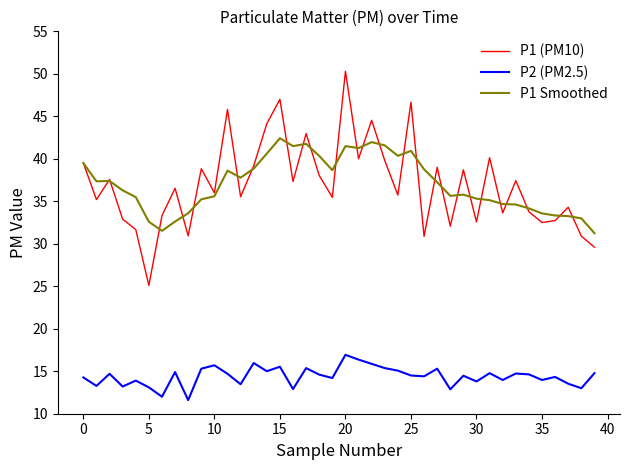

Rank the series by their maximum value, from highest to lowest.

P1 (PM10), P1 Smoothed, P2 (PM2.5)